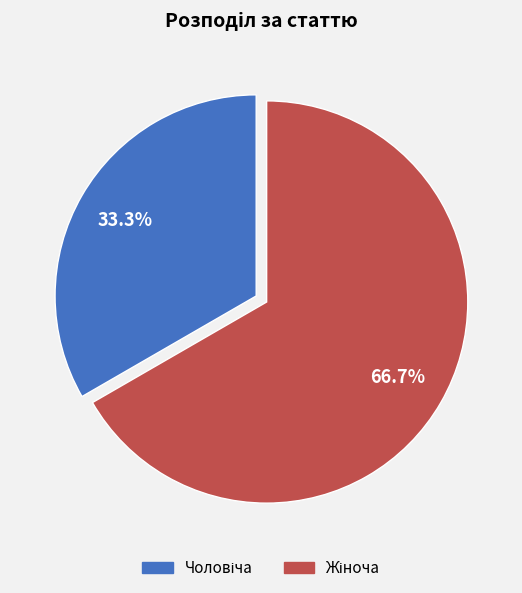

Is there any slice that represents more than half of the pie?

Yes